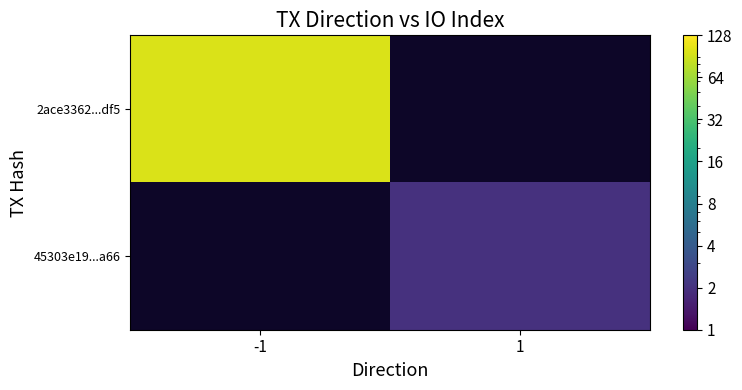

What is the spread (max minus min) of values at 1?

2